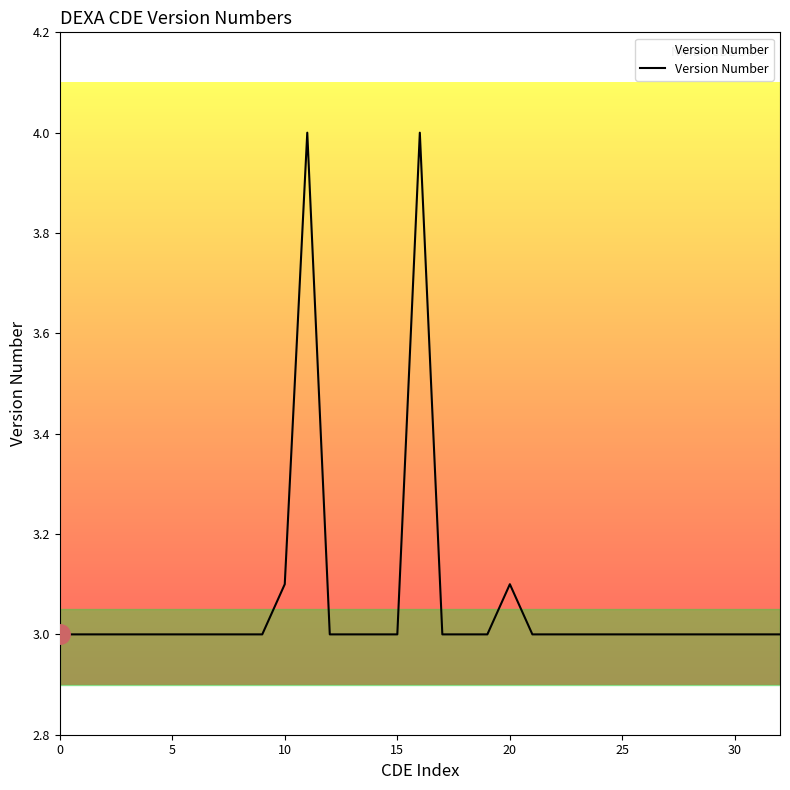

What is the smallest value displayed?

3.0